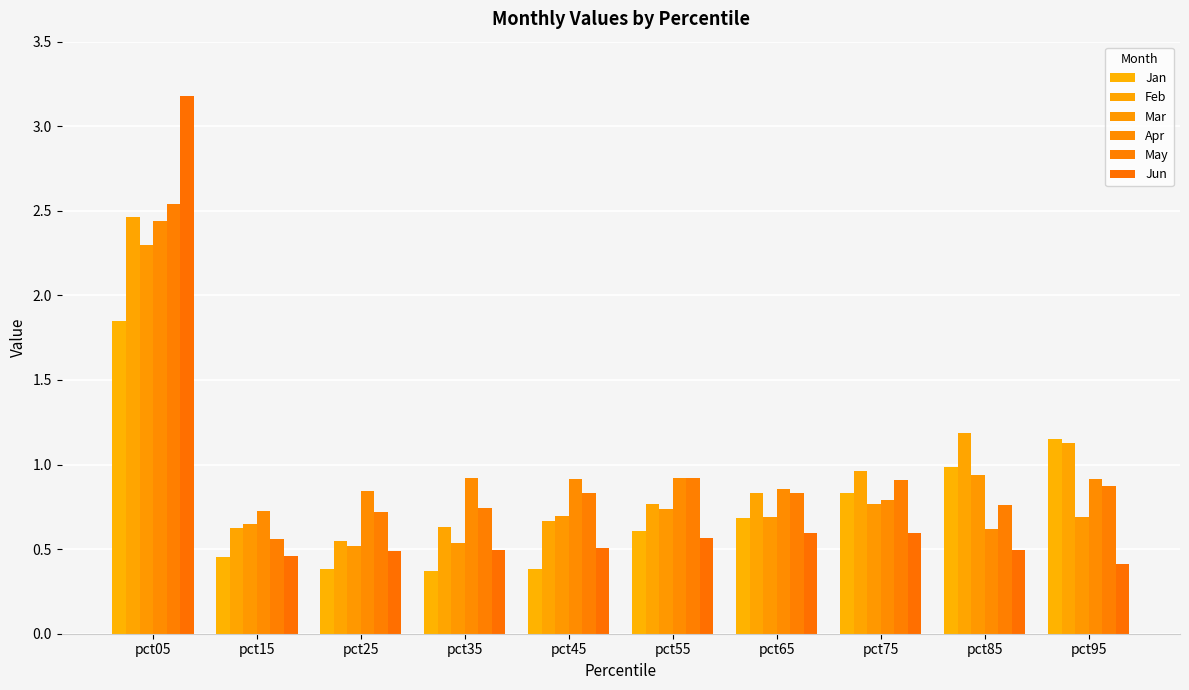

Between pct65 and pct85, which series saw the biggest shift?

Feb